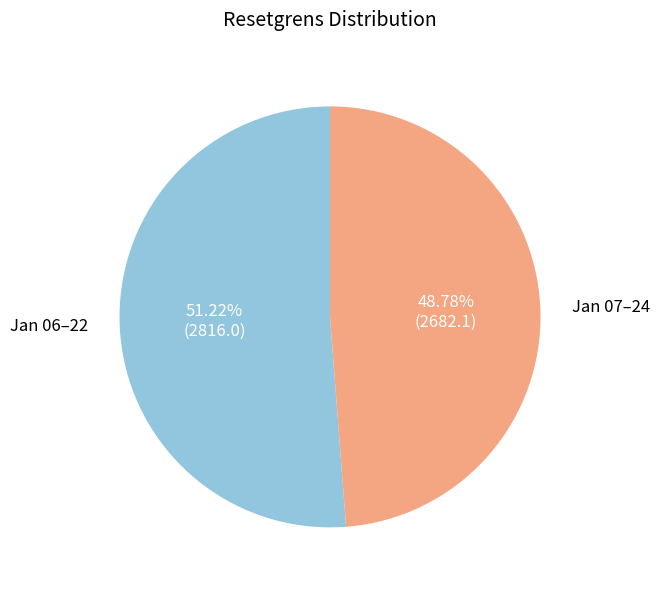

Which category accounts for the majority?

Jan 06–22